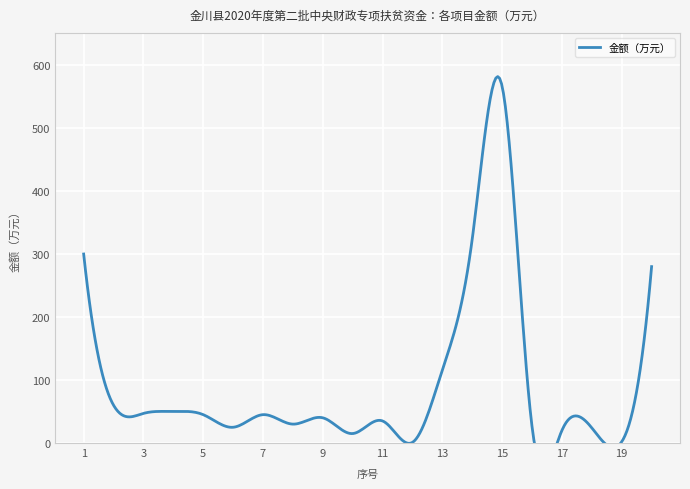

How many interior local peaks (higher than both neighbors) does the data have?

6